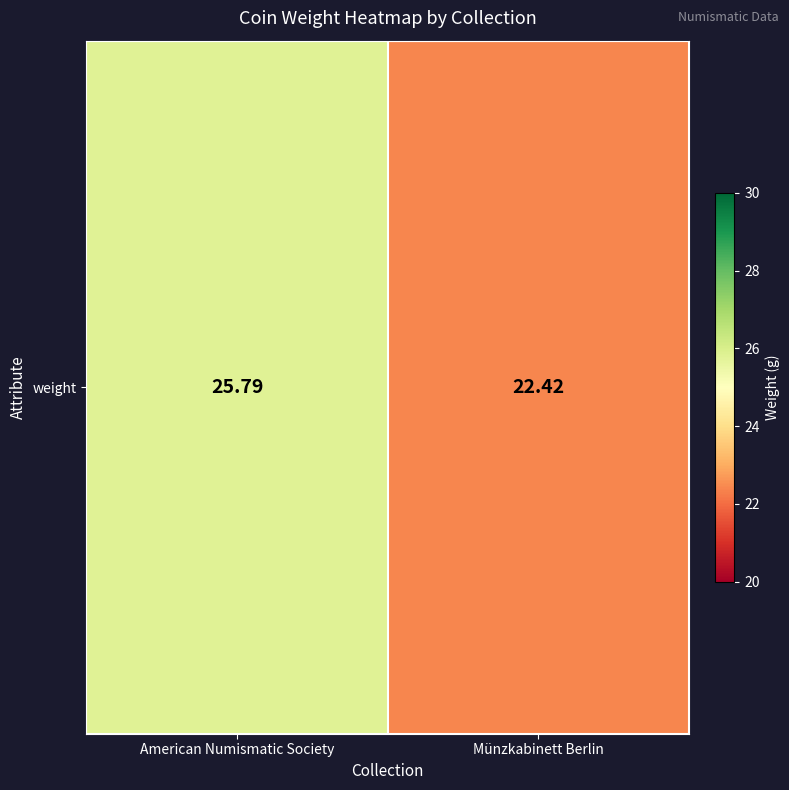

What is the change in value from American Numismatic Society to Münzkabinett Berlin?

-3.4